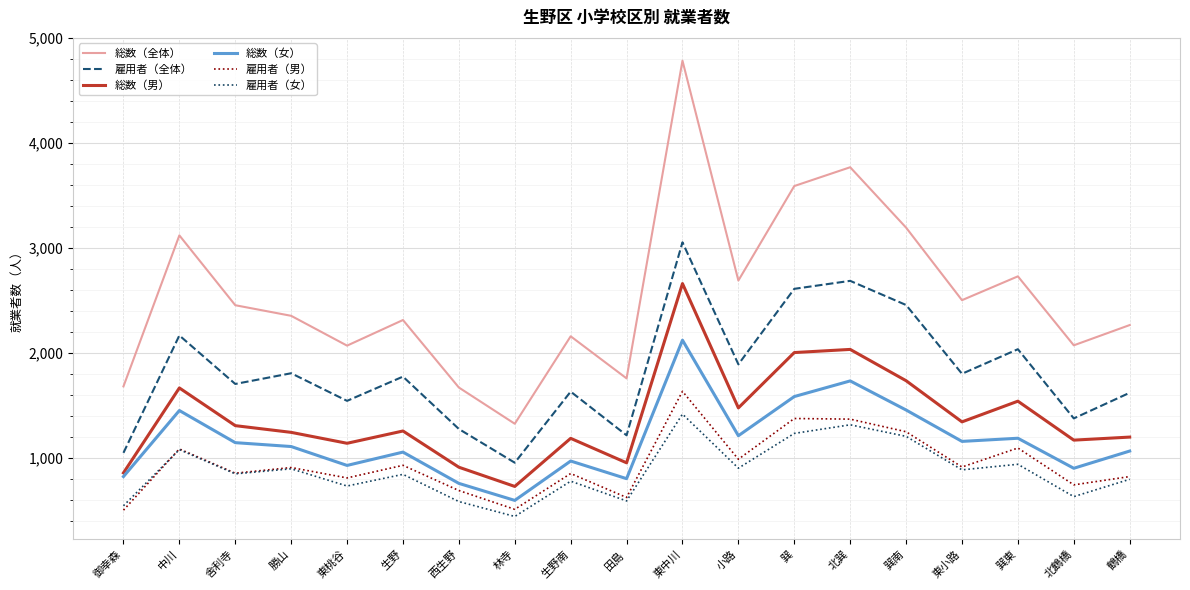

The 総数（全体） series shows 3121 at 中川. True or false?

True